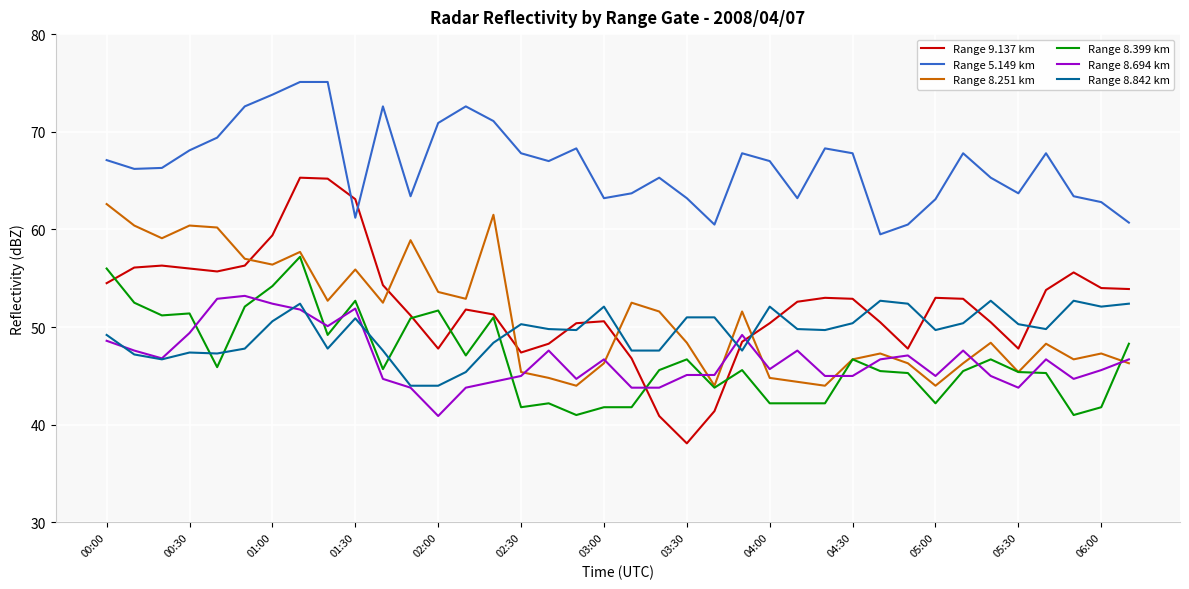

What is the maximum value for Range 8.842 km?

52.7